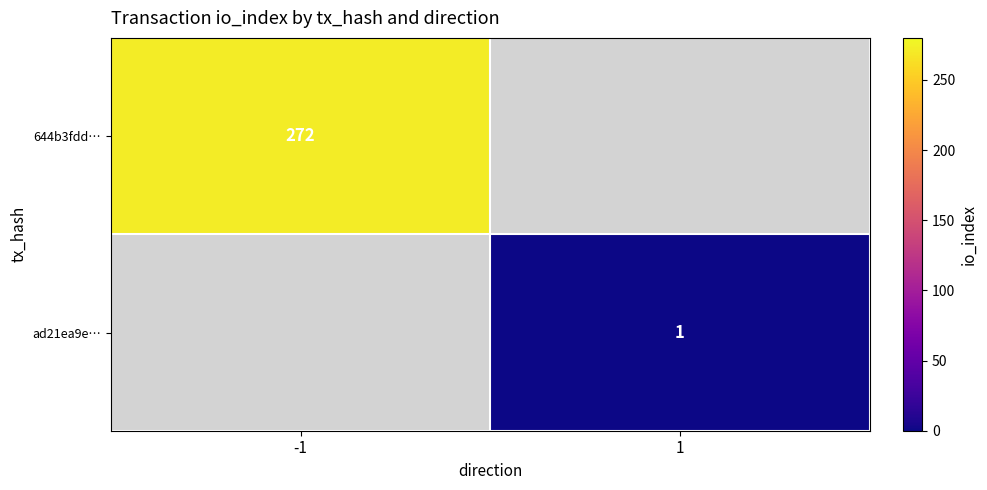

True or false: 644b3fdd… has a value of 442 at -1.

False